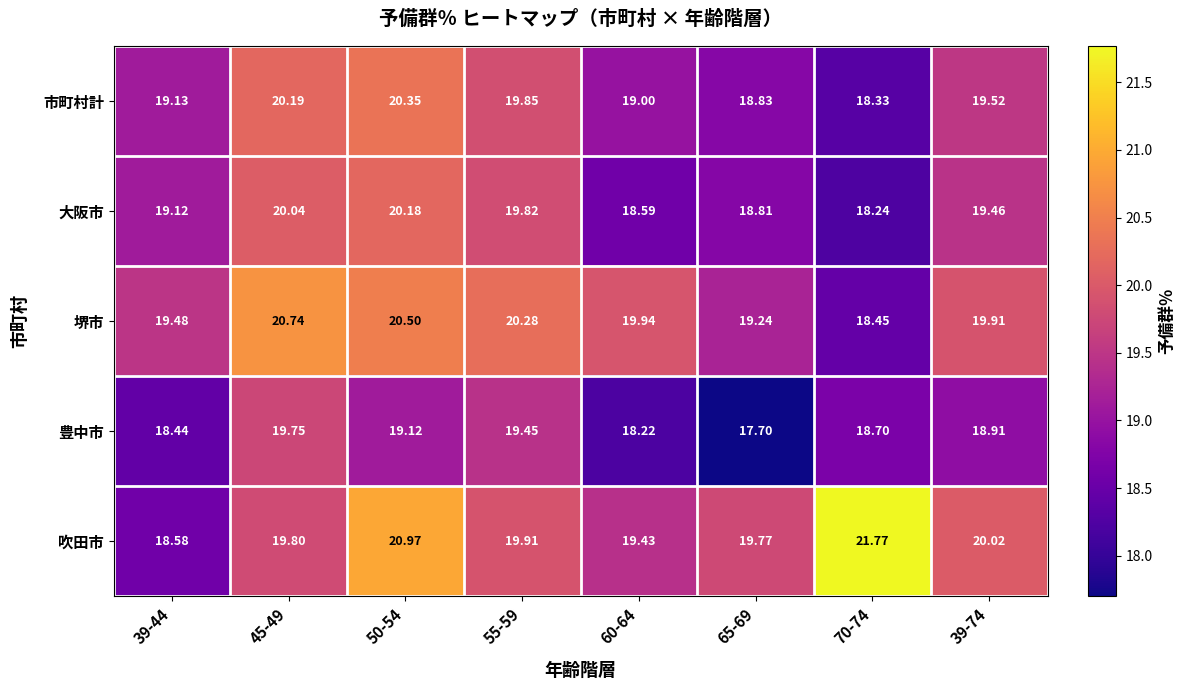

How many series are shown in this chart?

5